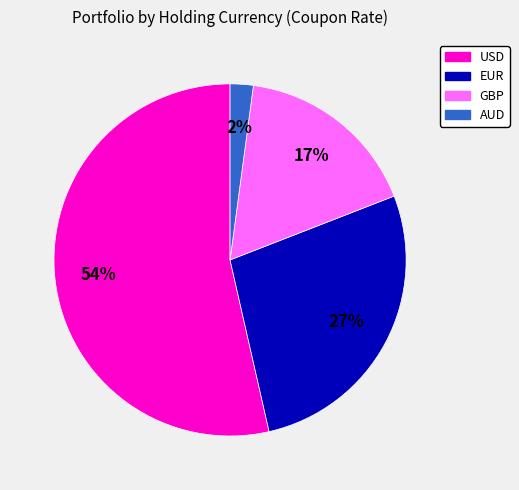

How many segments does this pie chart have?

4